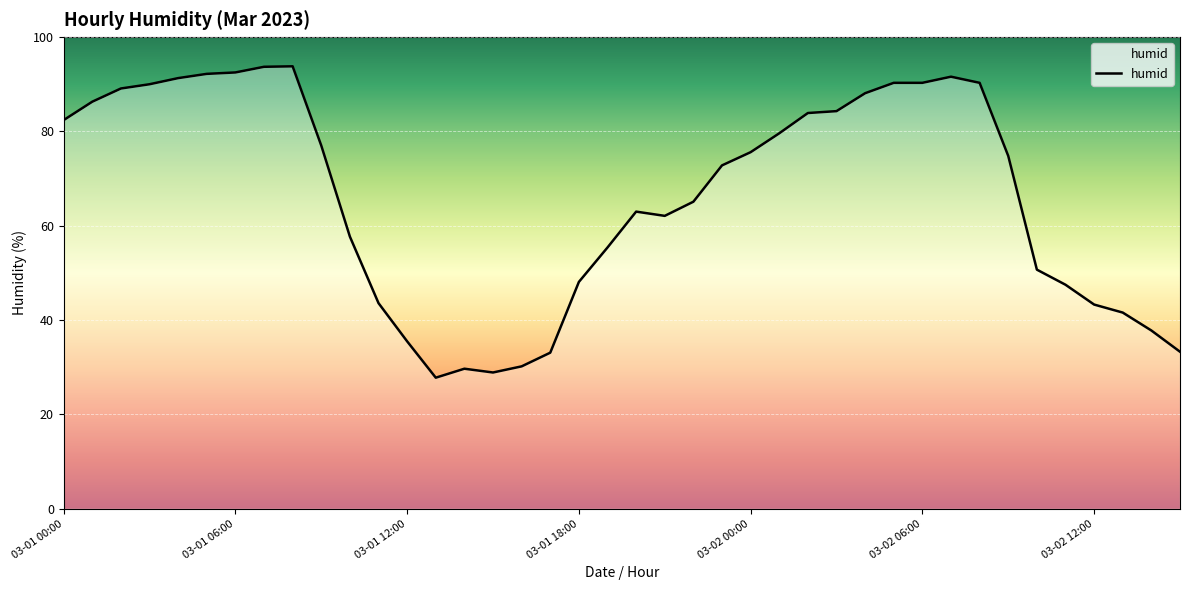

What is the difference between the maximum and minimum values?

66.0